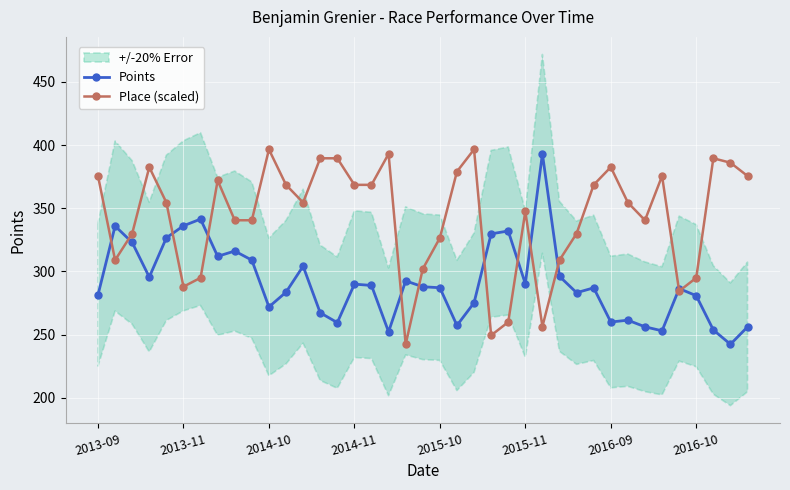

Which series has the largest total across all categories?

Place (scaled)